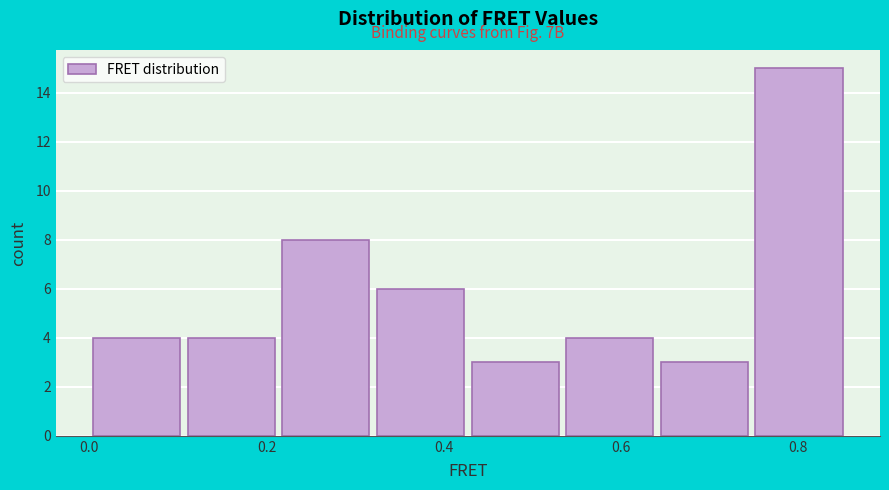

Which range on the x-axis has the tallest bar?

0.74 to 0.86